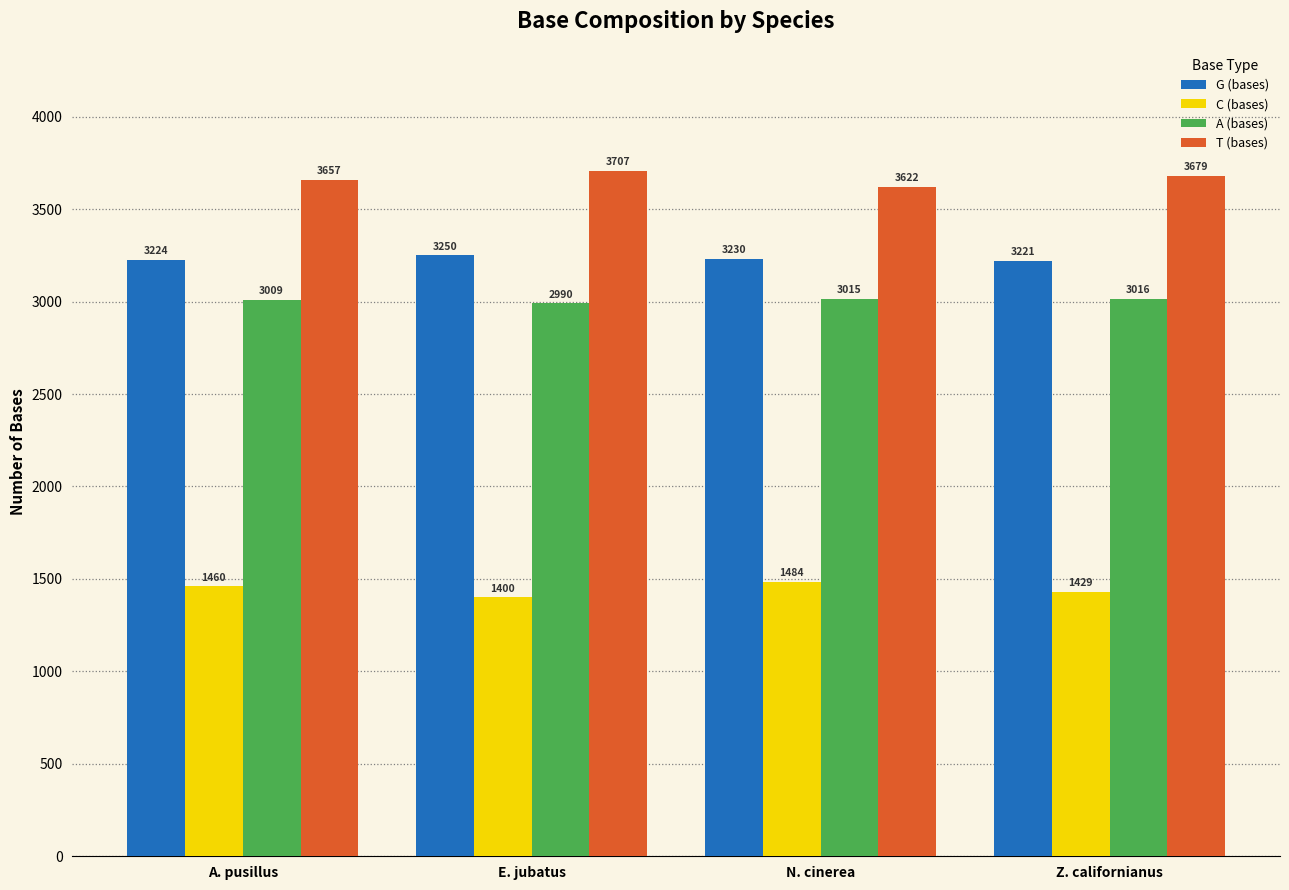

What value does the A (bases) series have at A. pusillus?

3009